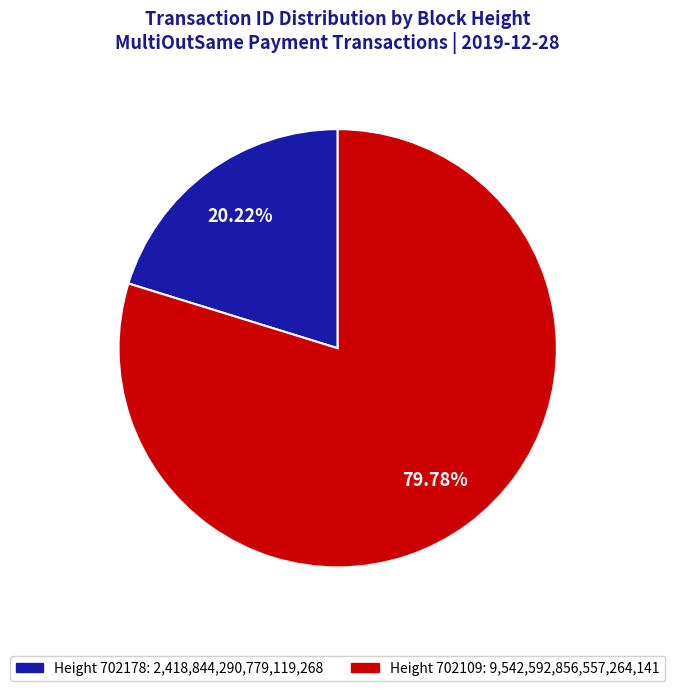

To the nearest percent, what is the average slice percentage?

50%